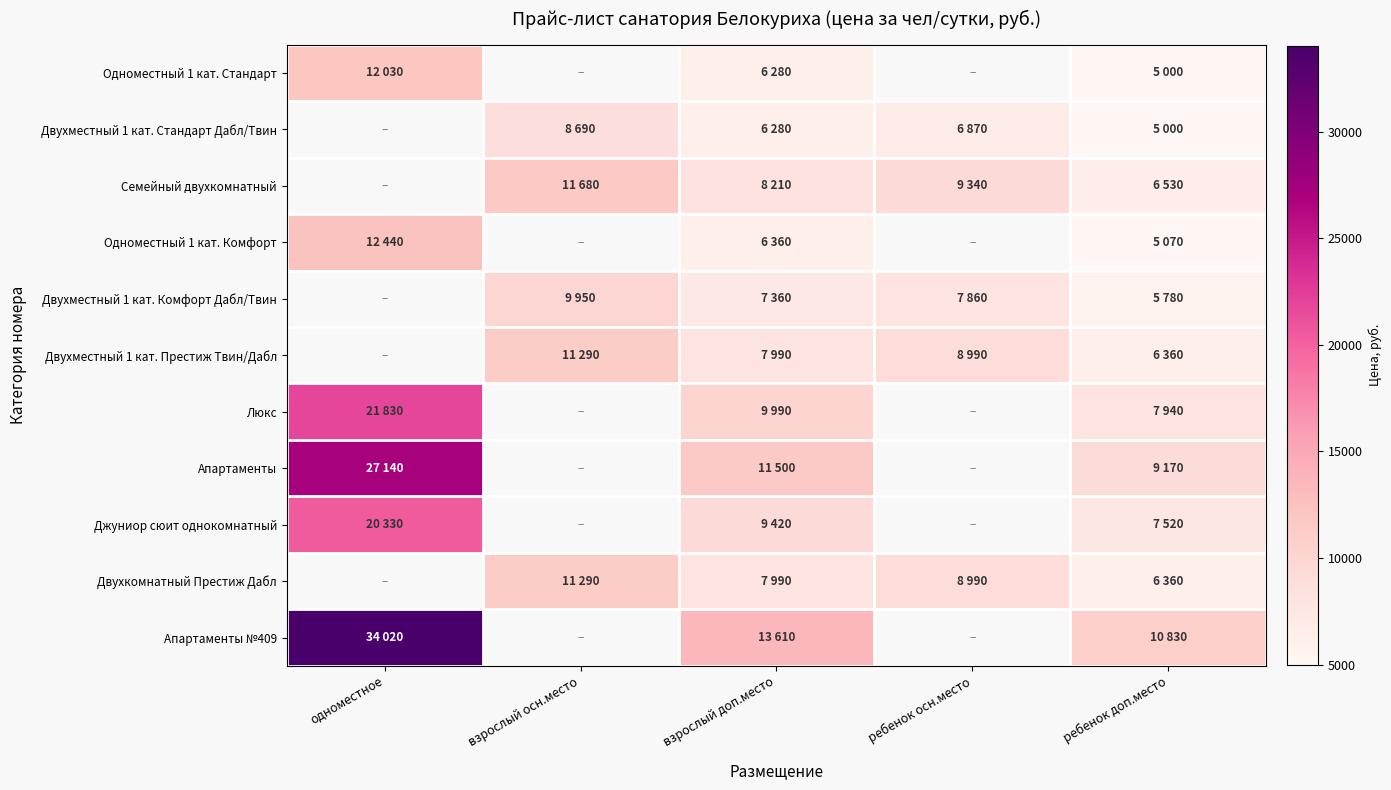

Is it true that Двухместный 1 кат. Престиж Твин/Дабл equals 2622.9 at ребенок доп.место?

False